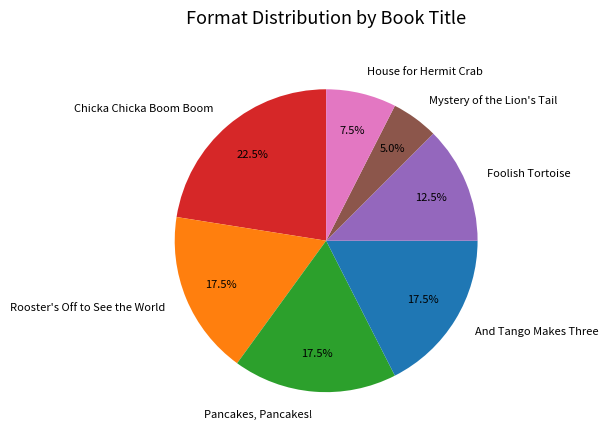

What percentage is NOT represented by Chicka Chicka Boom Boom?

77.5%